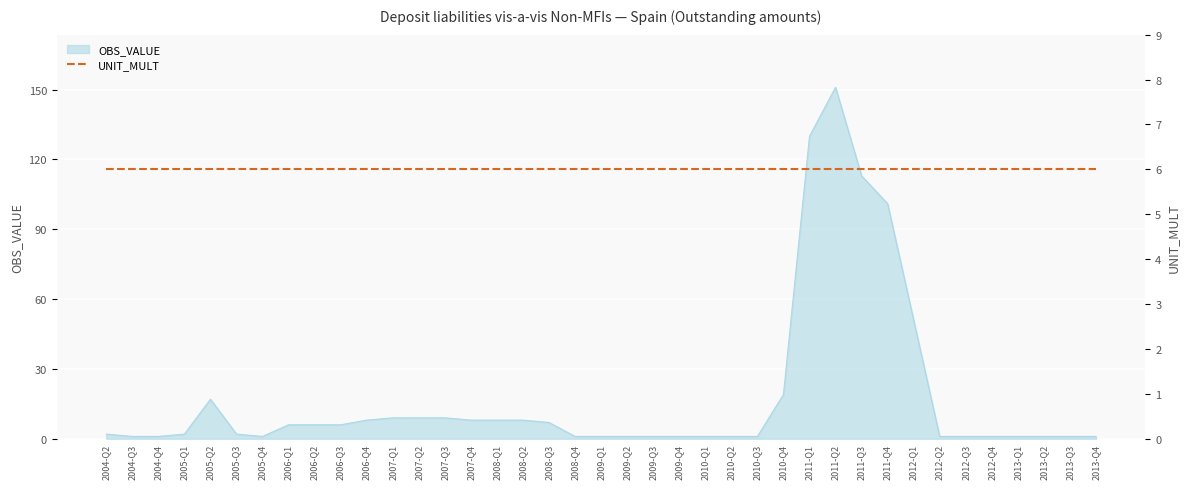

Where is the first local minimum?

2005-Q4